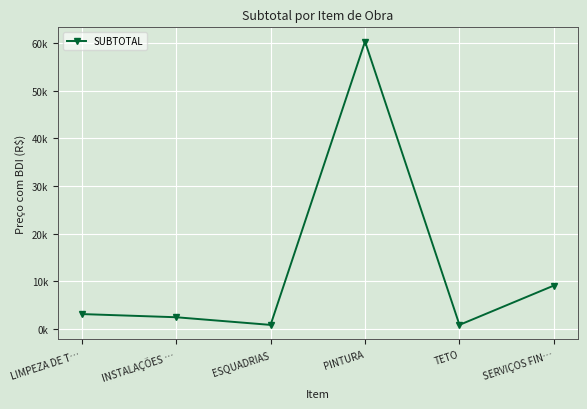

Is this an area chart (filled region under the line)?

No